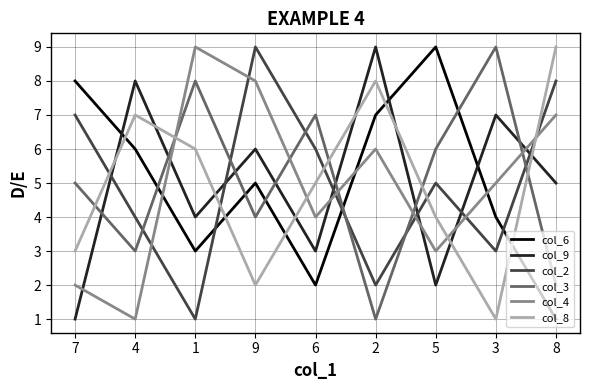

Count the col_3 values in the range 3 to 7.

5